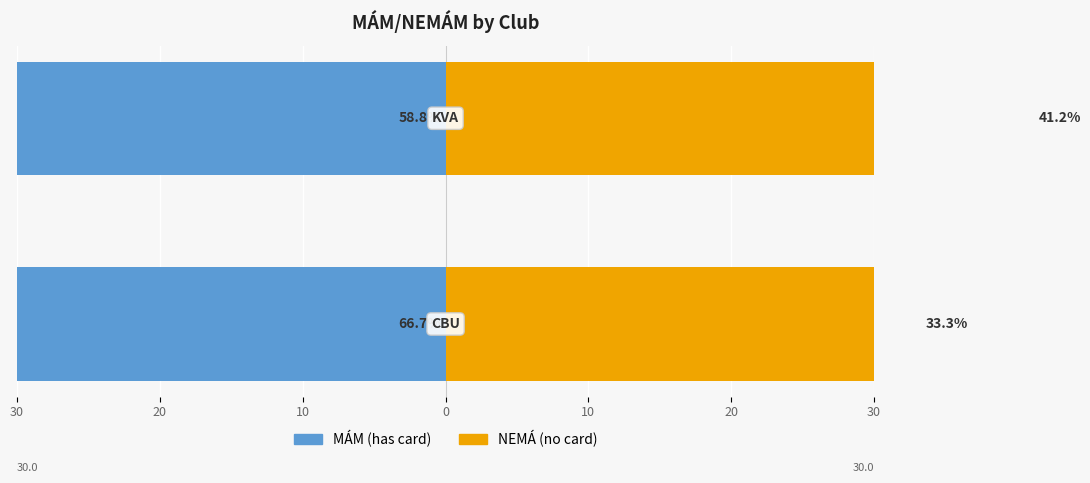

What is the difference between the maximum and minimum values in the MÁM (has card) series?

7.9